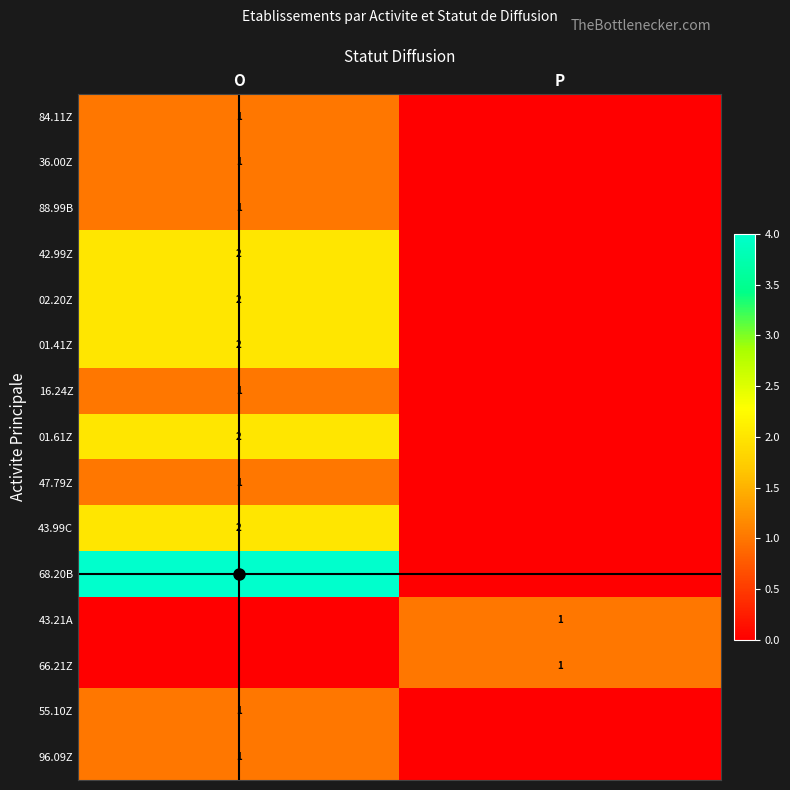

Where is 68.20B nearest to the value 2?

O